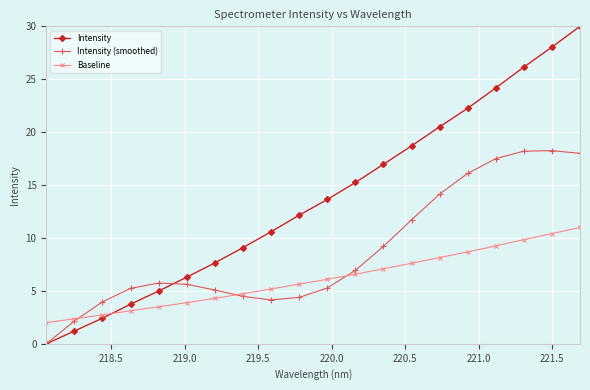

Does the chart have visible grid lines?

Yes